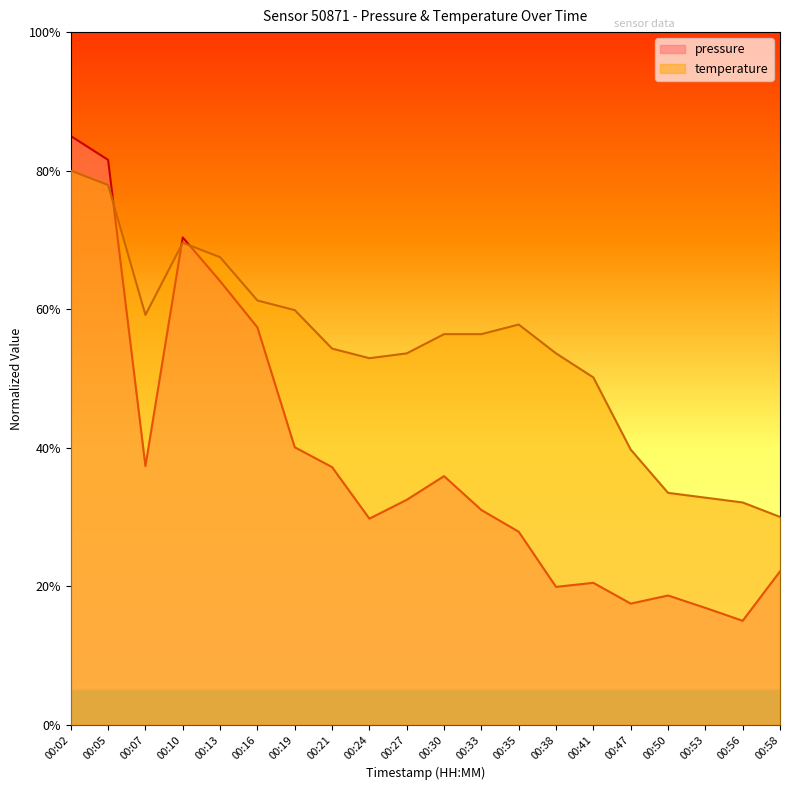

How many times do pressure and temperature cross each other?

3